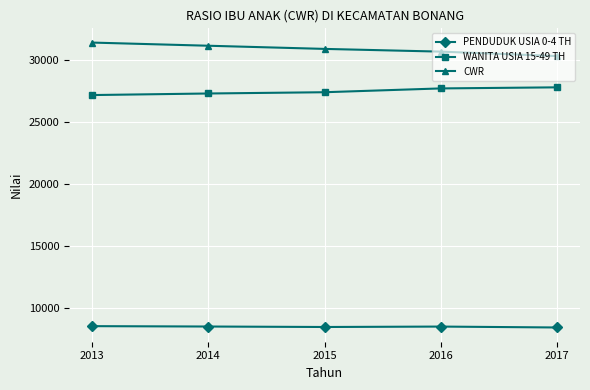

True or false: PENDUDUK USIA 0-4 TH and WANITA USIA 15-49 TH intersect in this chart.

False